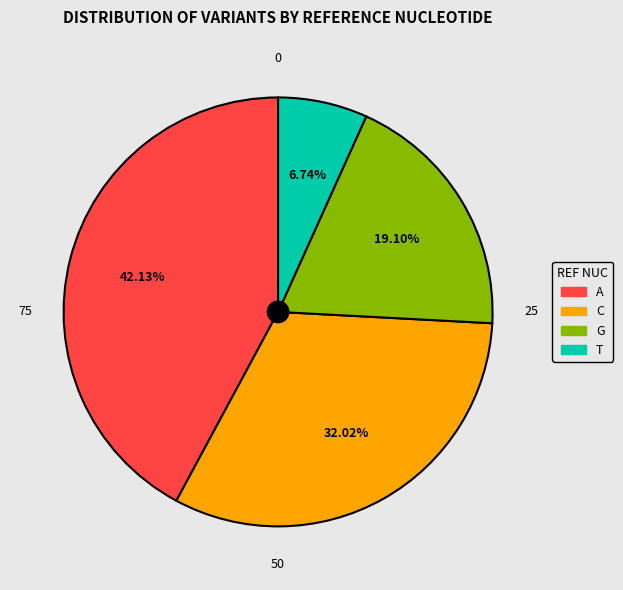

The T slice represents 19% of the pie. True or false?

False